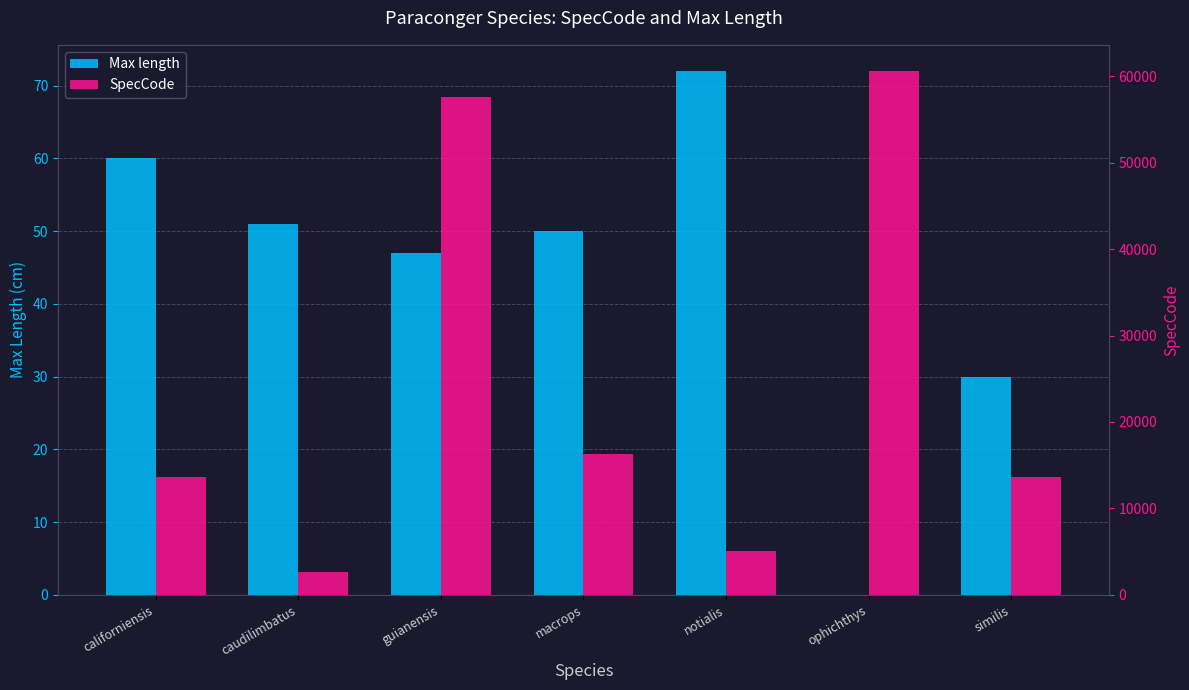

Between notialis and caudilimbatus, which is larger?

notialis